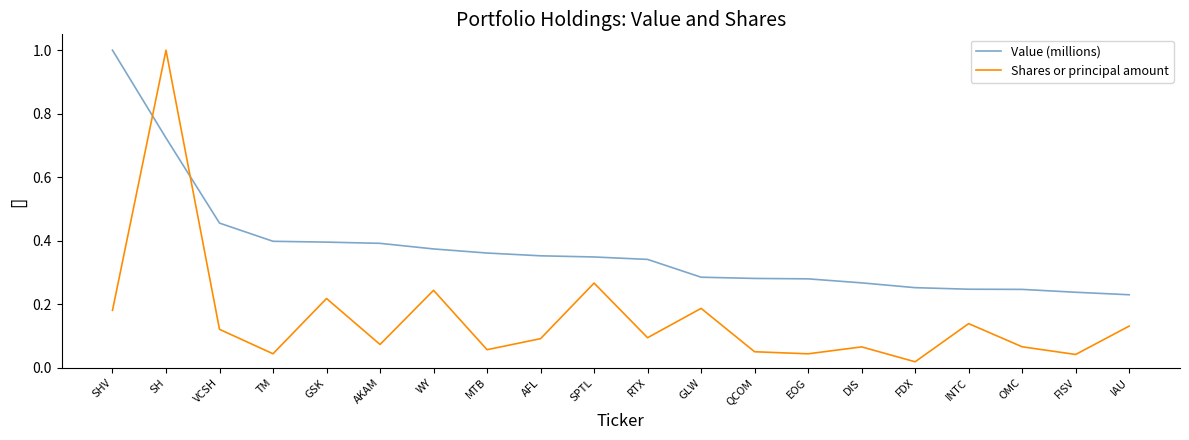

What is the sum of all Value (millions) values?

7.5